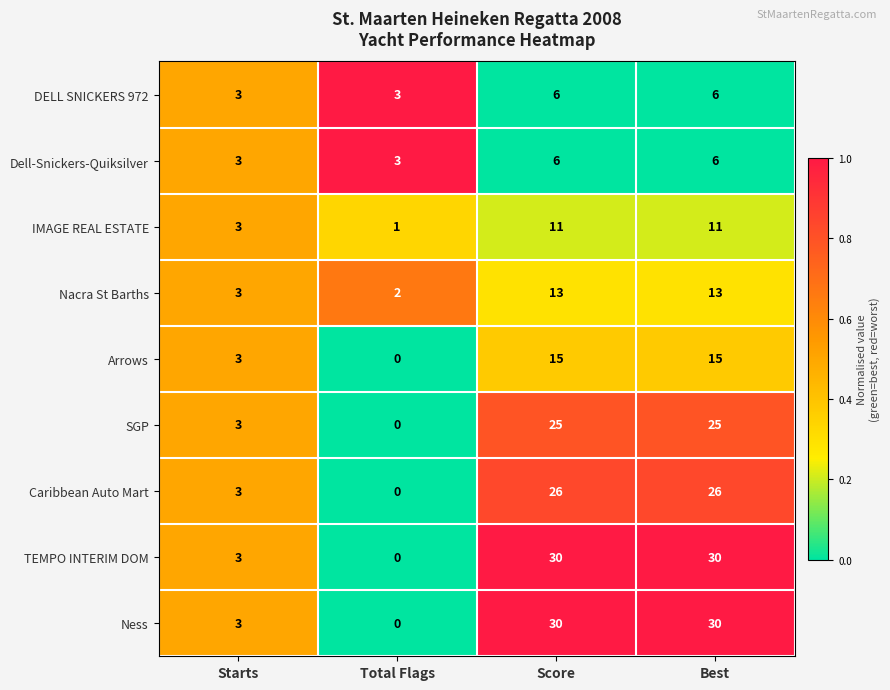

True or false: Ness has a value of 12 at Total Flags.

False